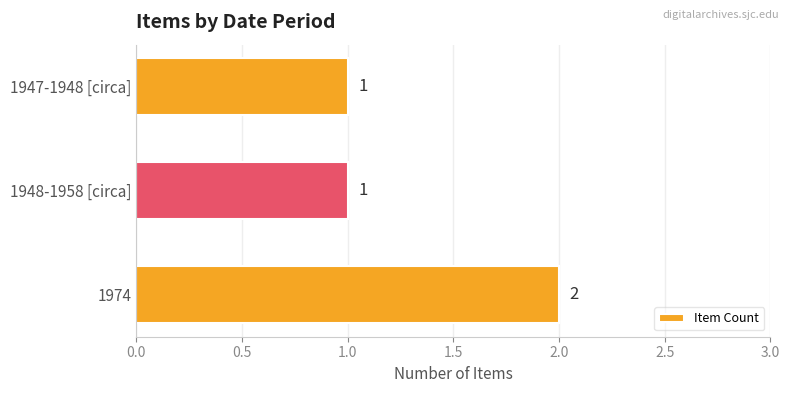

Reading top to bottom, transcribe all the data shown in this chart.

1	1	2